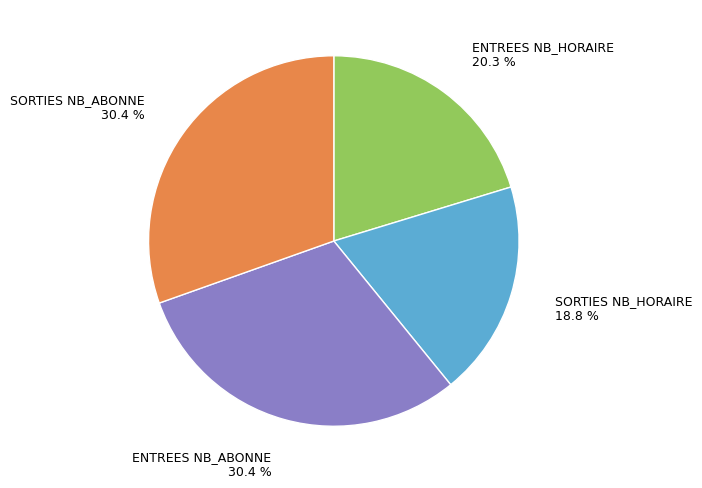

To the nearest percent, what percentage of the pie is SORTIES NB_HORAIRE?

19%